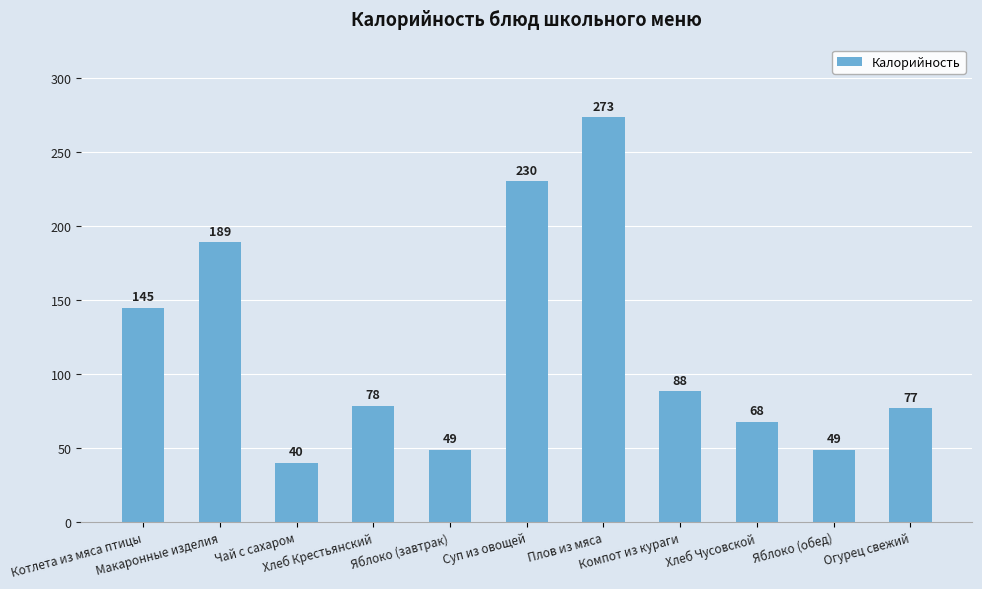

What is the label of the 9th bar from the left?

Хлеб Чусовской